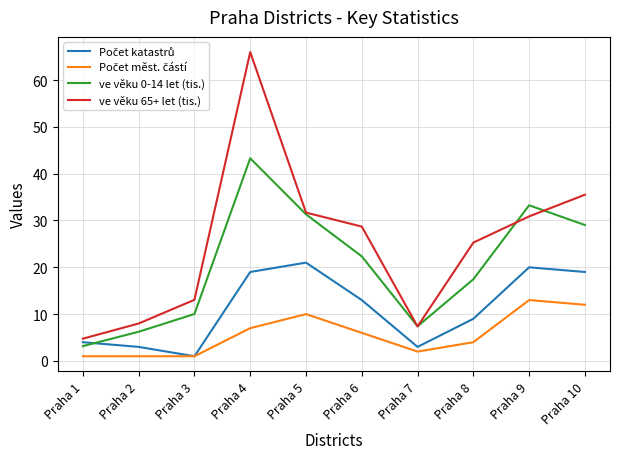

What value does the ve věku 0-14 let (tis.) series have at Praha 10?

29.0